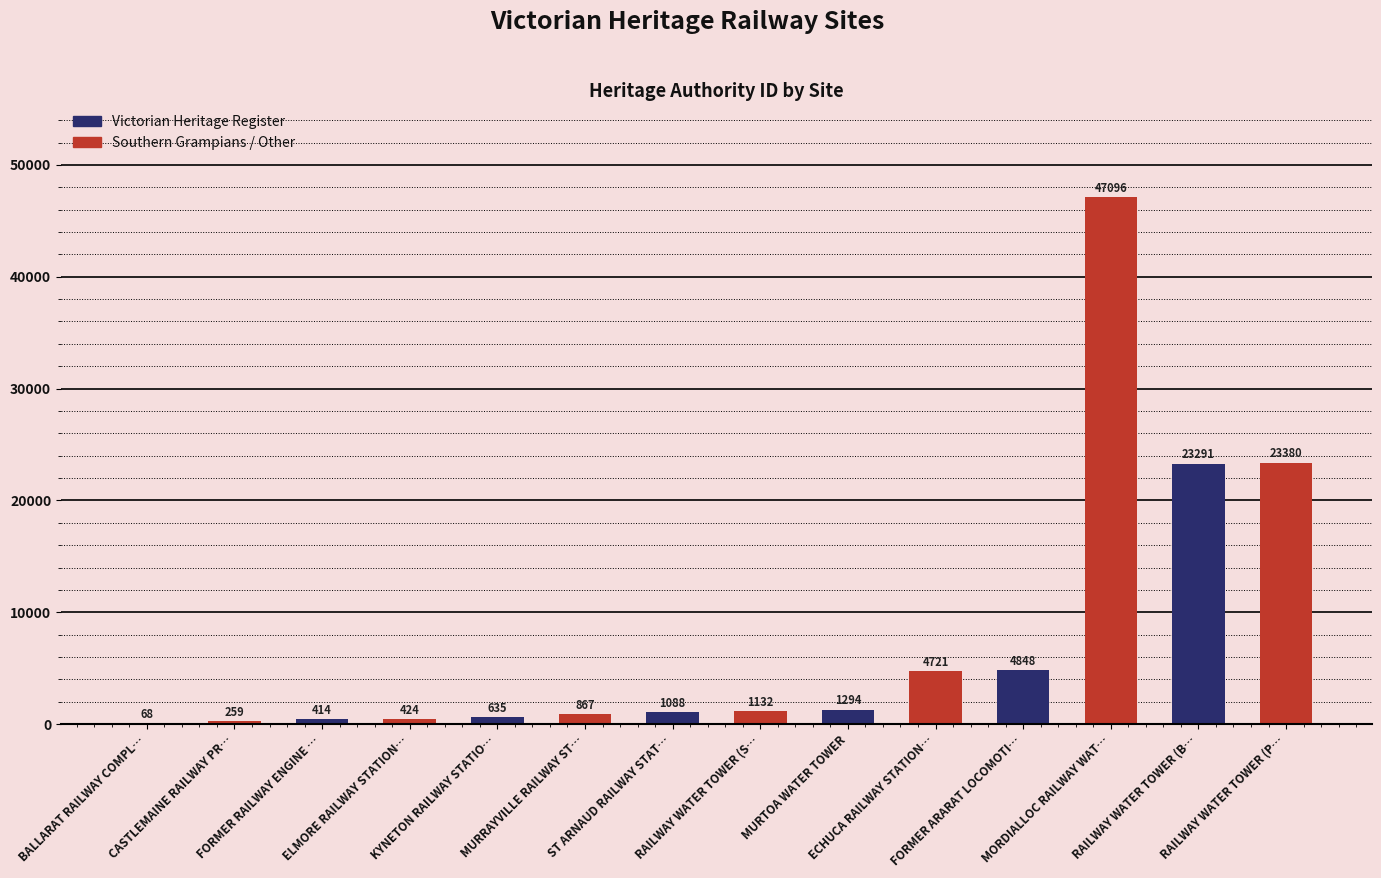

How many bars are there in total?

14